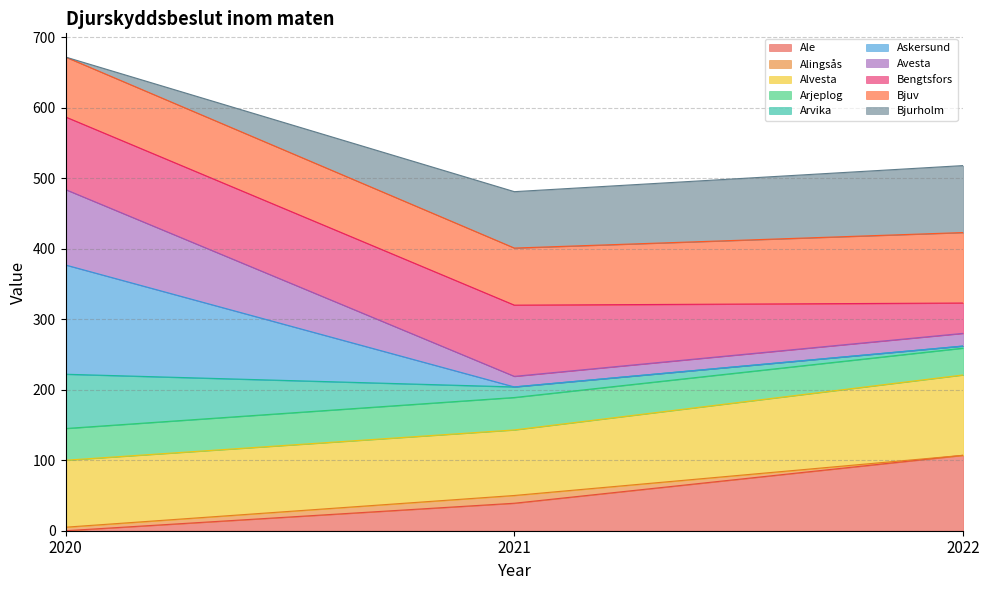

At which category is the sum across all series the highest?

2020